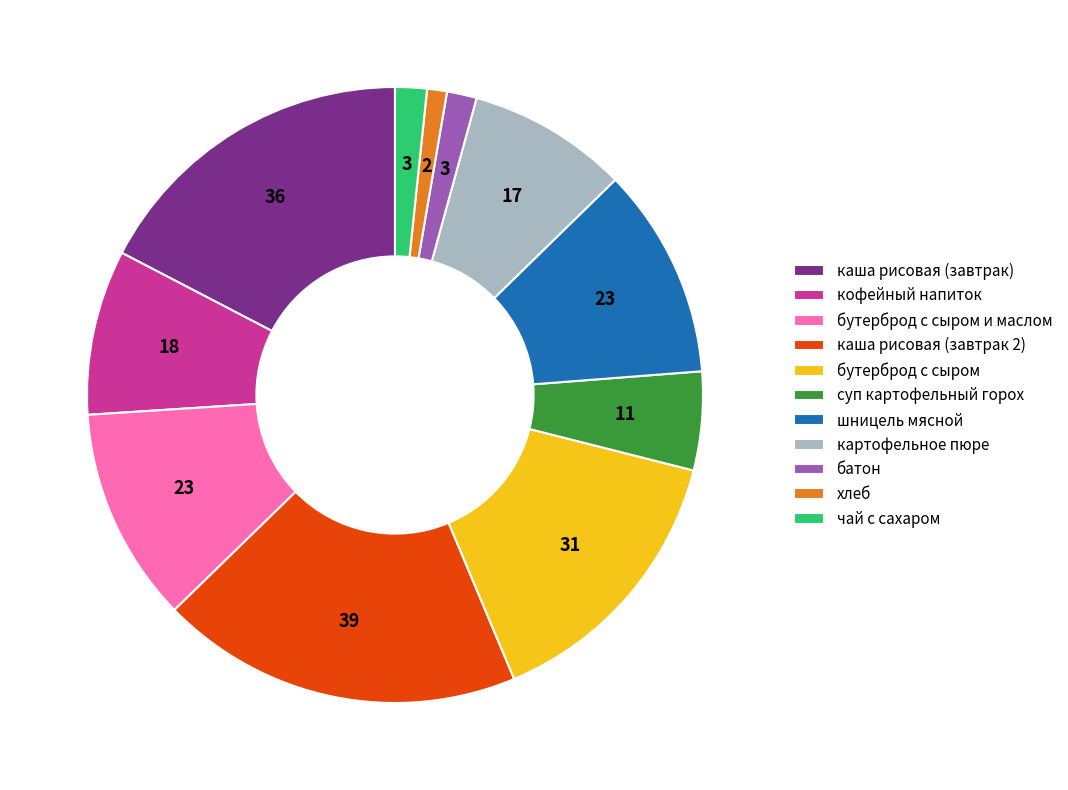

Is there a majority slice in this chart?

No